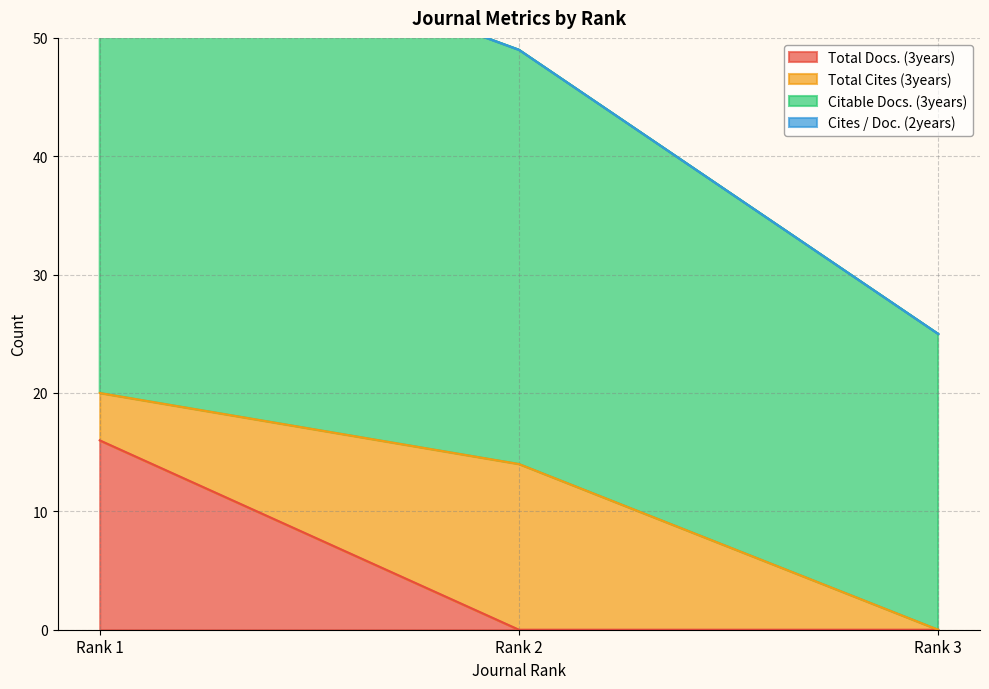

Does the chart have visible grid lines?

Yes